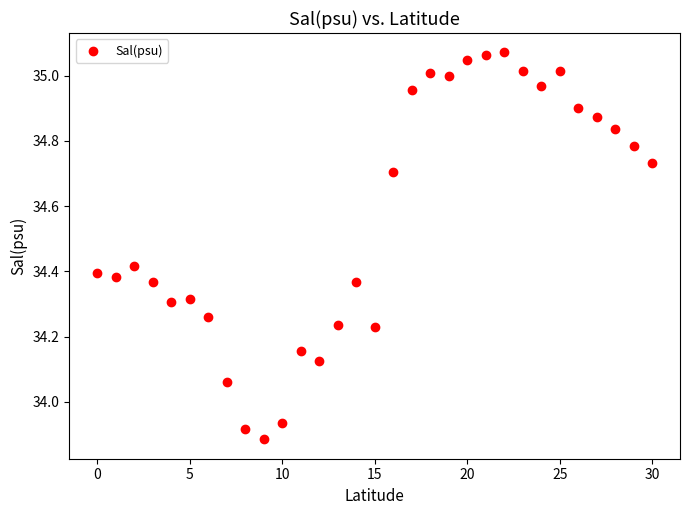

What is the range of Y values (max minus min)?

1.2